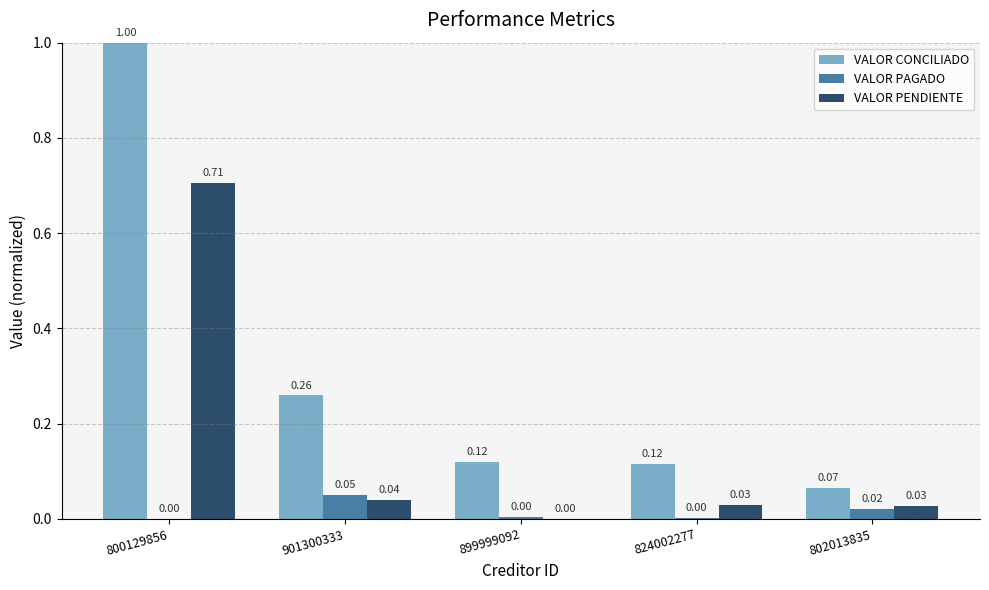

What is the sum of all VALOR CONCILIADO values?

1.6